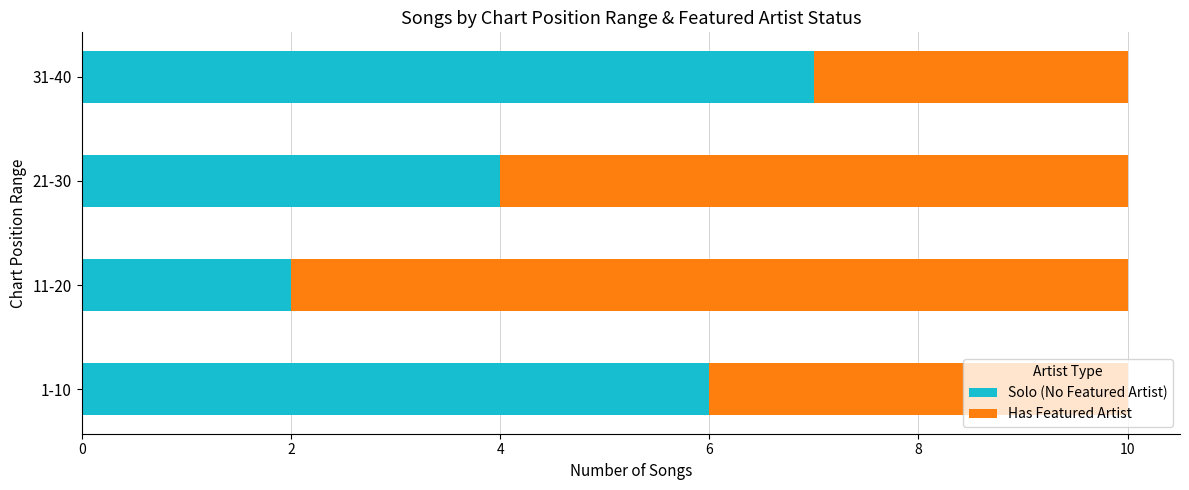

What is the total value across all series at 21-30?

10